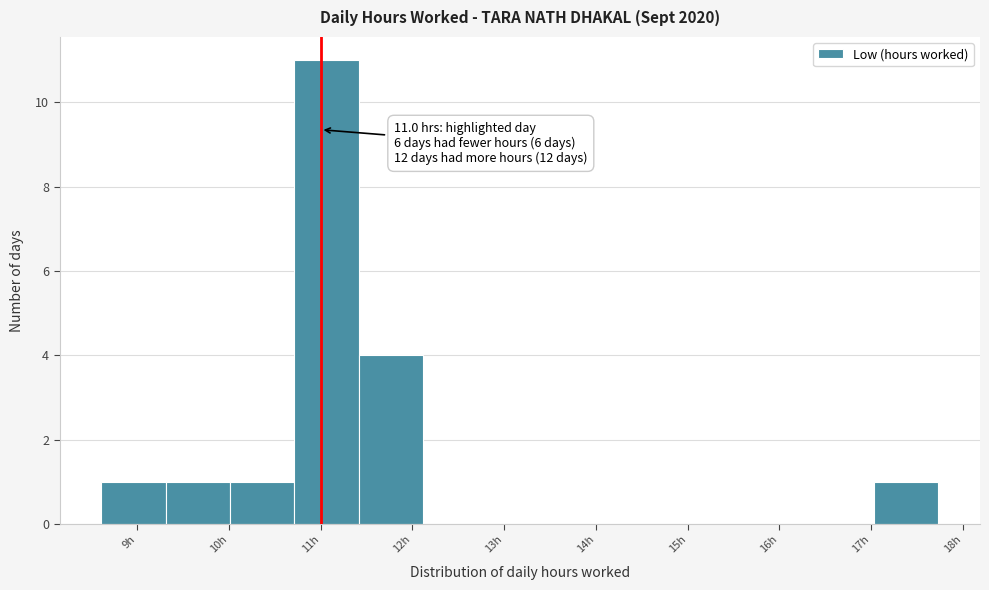

Over which range of the x-axis is the bar tallest?

10.7 to 11.4